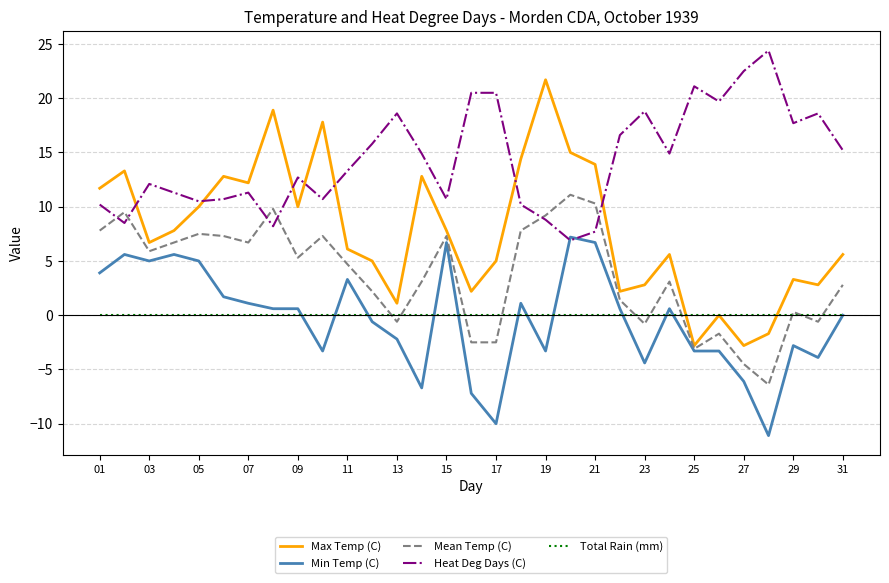

Which series has the largest total across all categories?

Heat Deg Days (C)